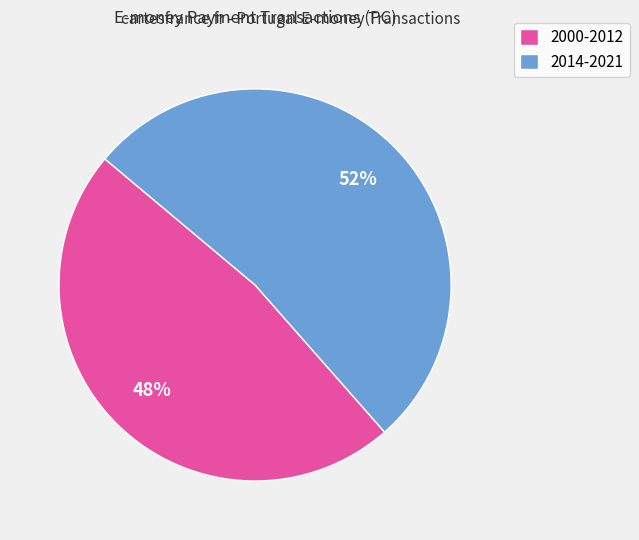

How many slices are in this pie chart?

2